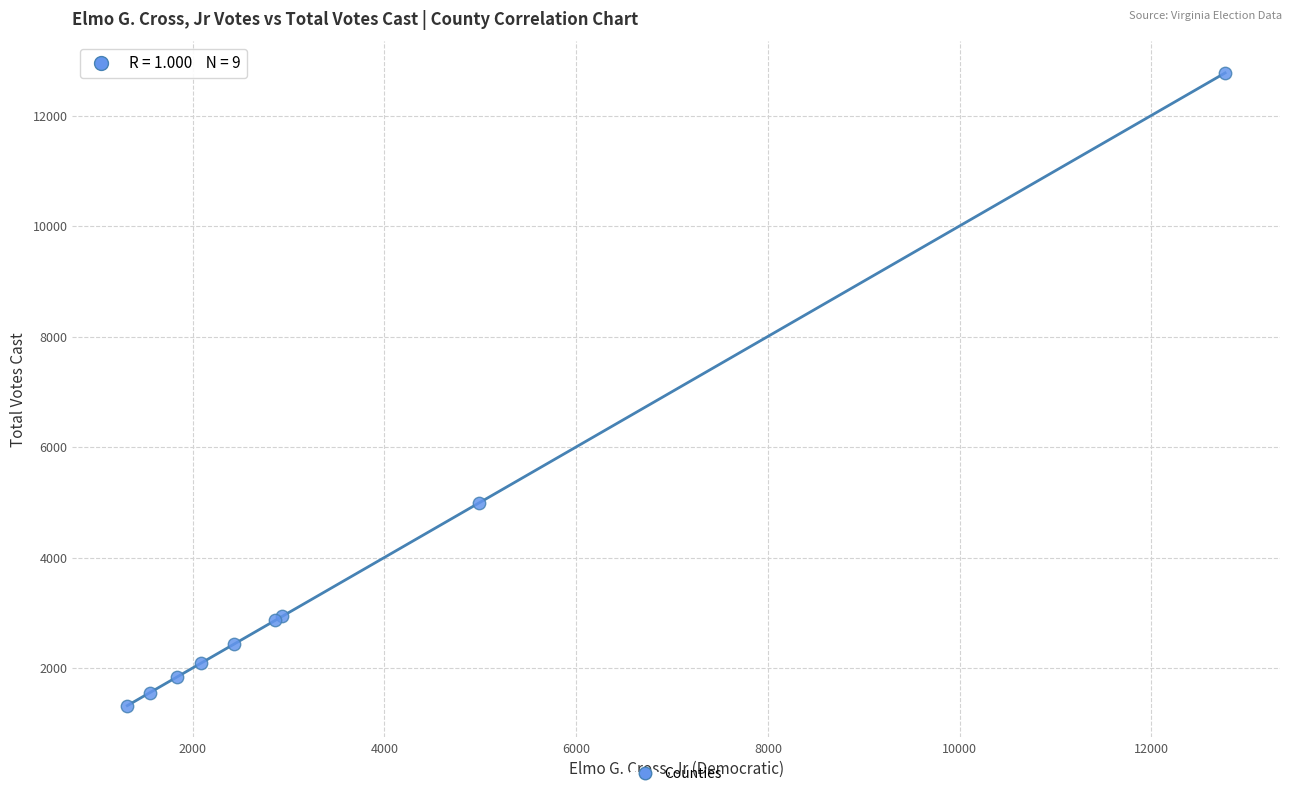

What Y value in the scatter plot is closest to 7046?

4986